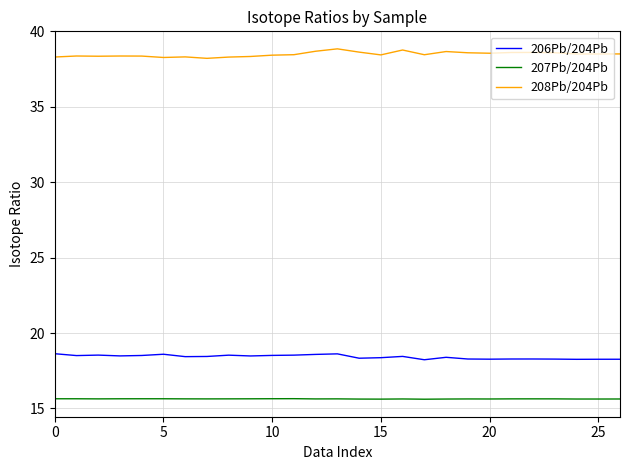

Which series has the largest total across all categories?

208Pb/204Pb